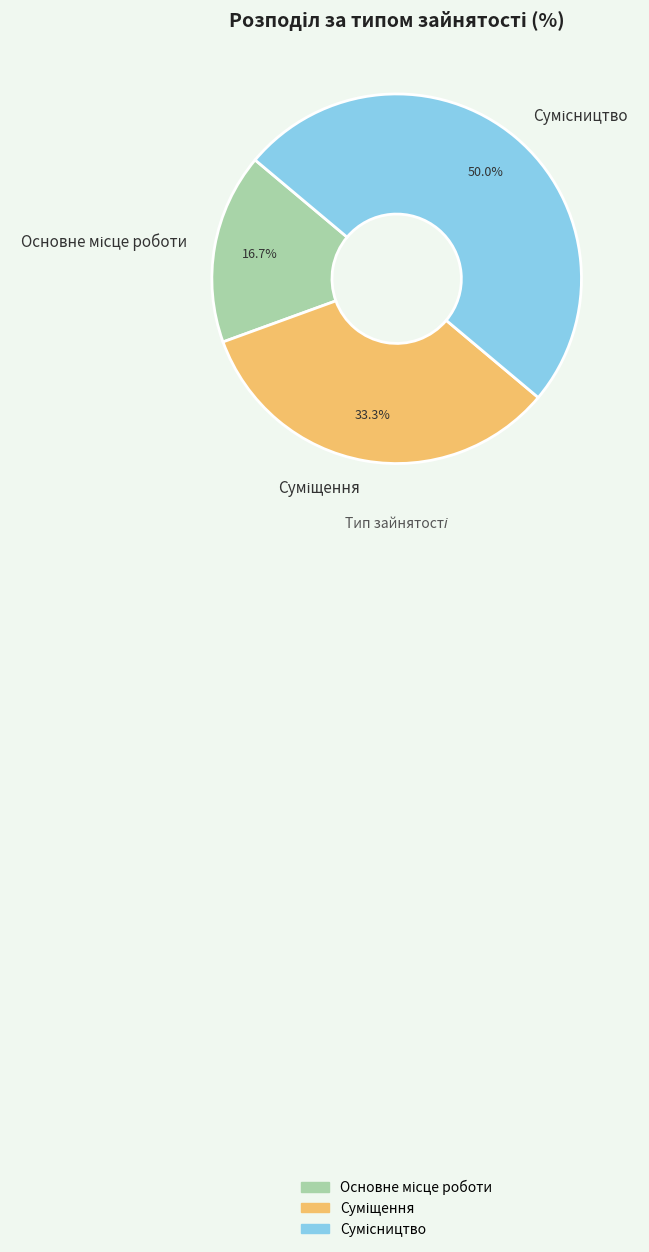

Does Основне місце роботи account for over 50% of the chart?

No